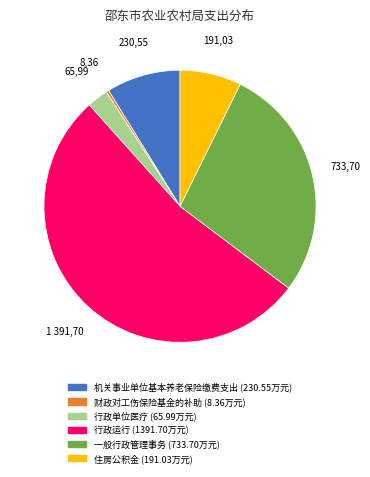

True or false: 住房公积金 accounts for 7% of the total.

True